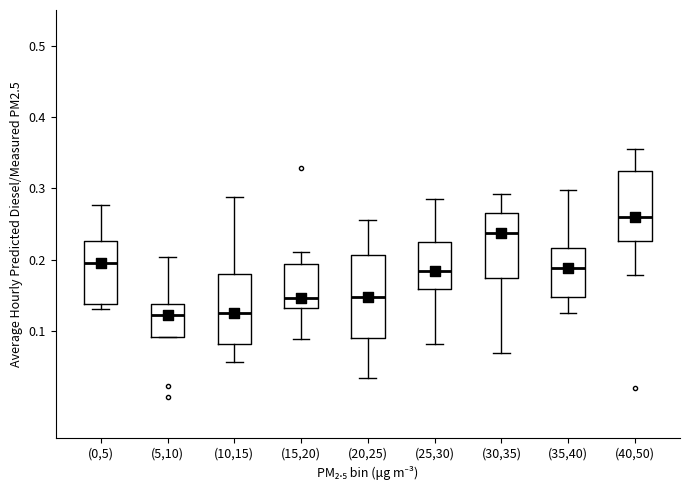

Reading left to right, transcribe this box plot: for each box, give where its median line is, the range the box spans, and where its two whiskers end, as read against the y-axis. The values are not printed on the chart, so give them approximately, as read against the axis.

(0,5): median 0.20, box 0.14 to 0.23, whiskers 0.13 to 0.28
(5,10): median 0.12, box 0.09 to 0.14, whiskers 0.09 to 0.20
(10,15): median 0.12, box 0.08 to 0.18, whiskers 0.06 to 0.29
(15,20): median 0.15, box 0.13 to 0.19, whiskers 0.09 to 0.21
(20,25): median 0.15, box 0.09 to 0.21, whiskers 0.03 to 0.26
(25,30): median 0.18, box 0.16 to 0.23, whiskers 0.08 to 0.28
(30,35): median 0.24, box 0.17 to 0.27, whiskers 0.07 to 0.29
(35,40): median 0.19, box 0.15 to 0.22, whiskers 0.12 to 0.30
(40,50): median 0.26, box 0.23 to 0.32, whiskers 0.18 to 0.36